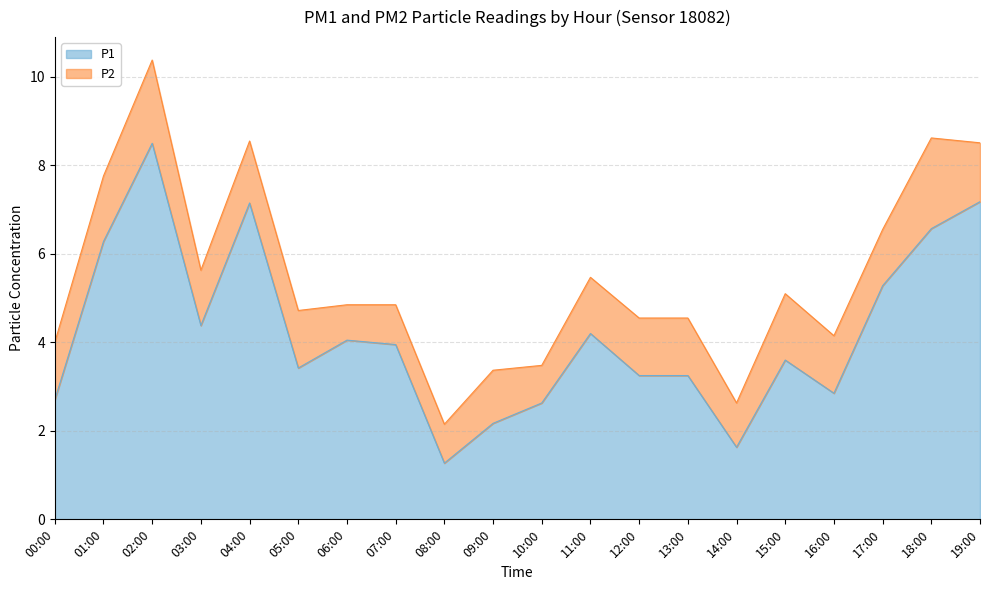

Reading left to right, list all the values displayed in this chart.

00:00=2.7	01:00=6.3	02:00=8.5	03:00=4.4	04:00=7.2	05:00=3.4	06:00=4.0	07:00=4.0	08:00=1.3	09:00=2.2	10:00=2.6	11:00=4.2	12:00=3.2	13:00=3.2	14:00=1.6	15:00=3.6	16:00=2.9	17:00=5.3	18:00=6.6	19:00=7.2